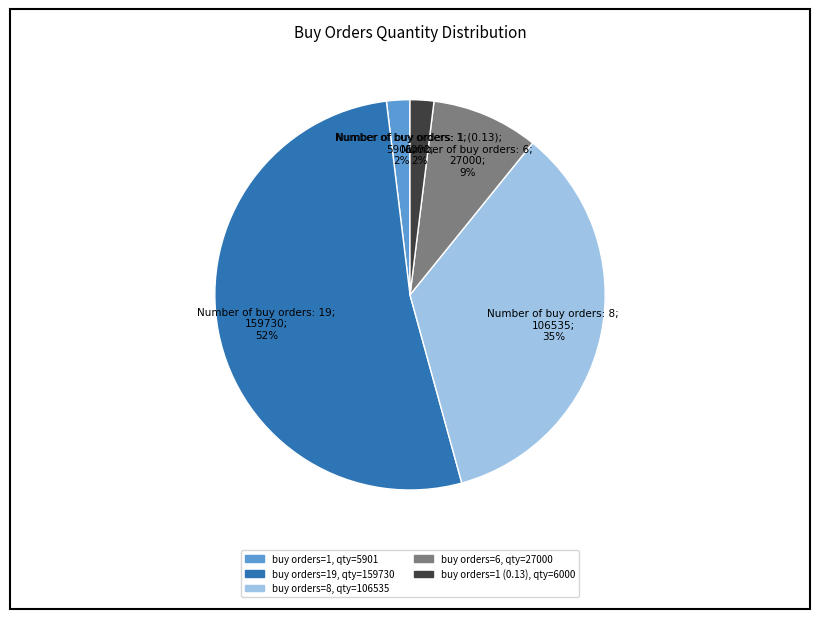

Is there any slice that represents more than half of the pie?

Yes